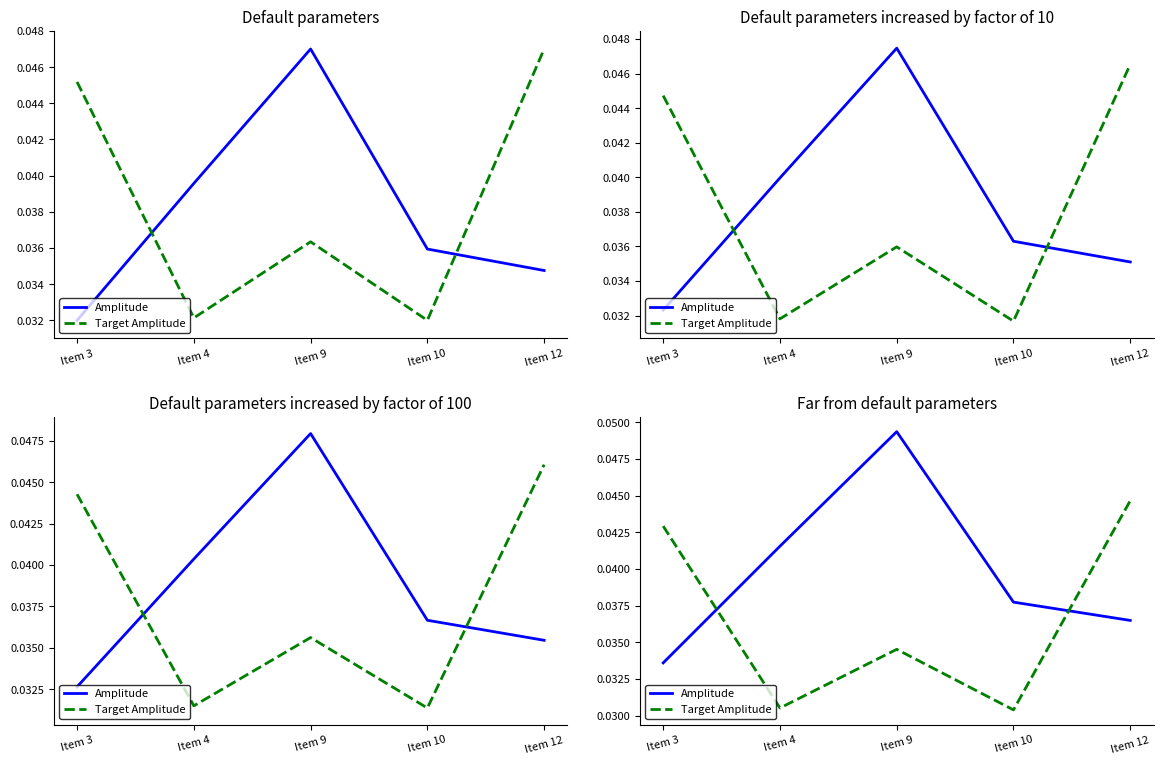

How many times do Target Amplitude and Amplitude cross each other?

2